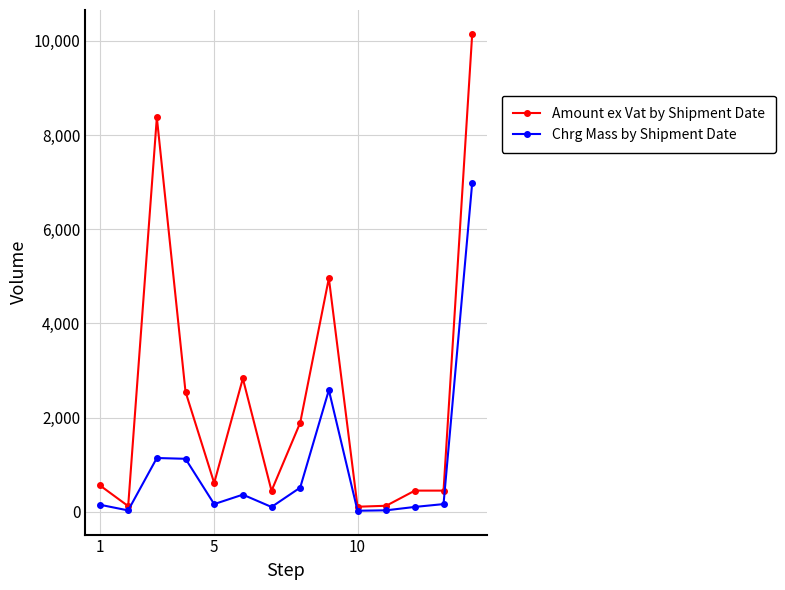

What is the value of the Amount ex Vat by Shipment Date point at the 12th from the left?

449.4